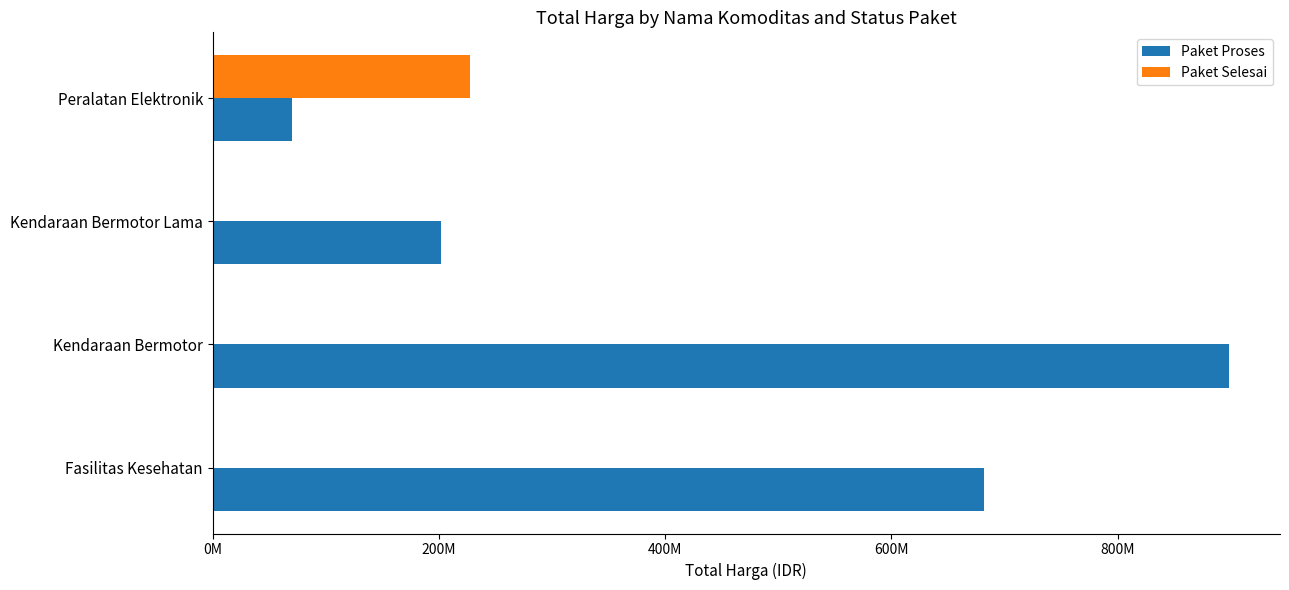

Which series has the widest spread of values?

Paket Proses